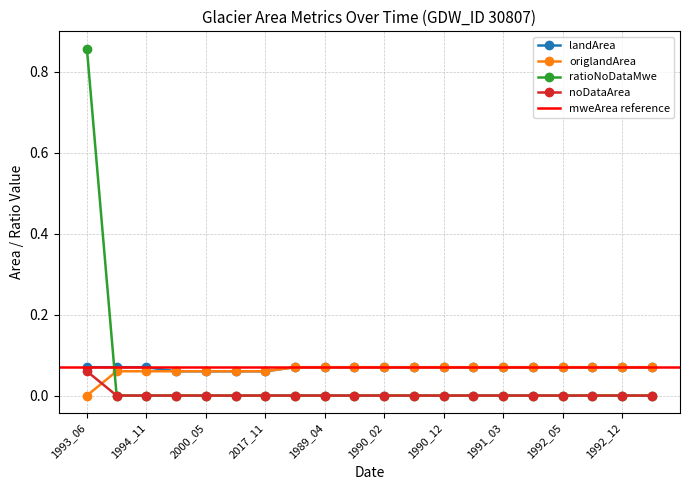

What is the difference between the maximum and minimum values in the ratioNoDataMwe series?

0.9